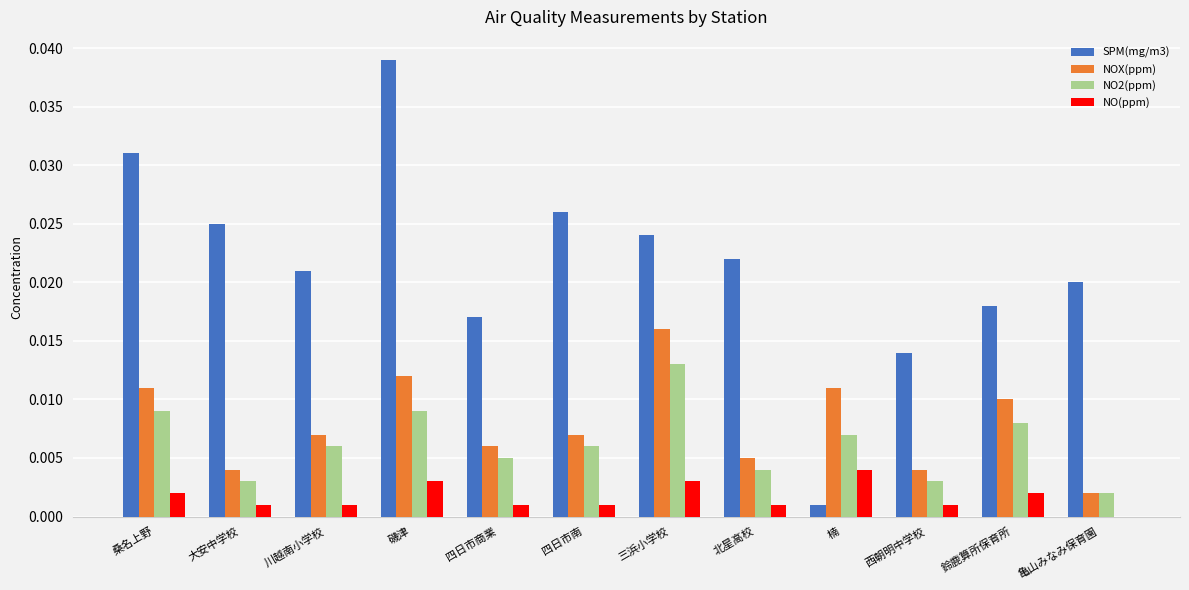

Which series changed the most between 大安中学校 and 西朝明中学校?

SPM(mg/m3)